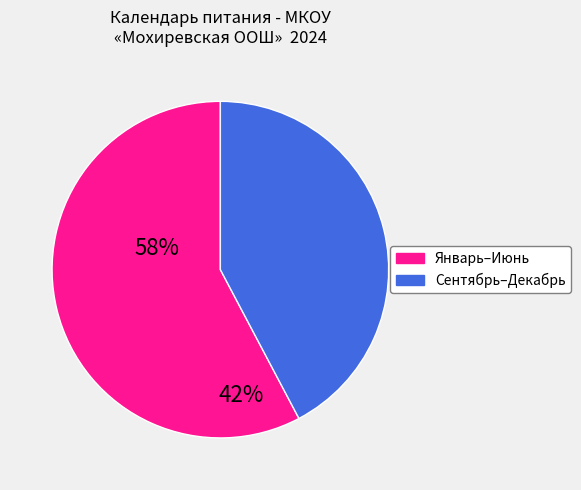

Does any single category account for the majority?

Yes